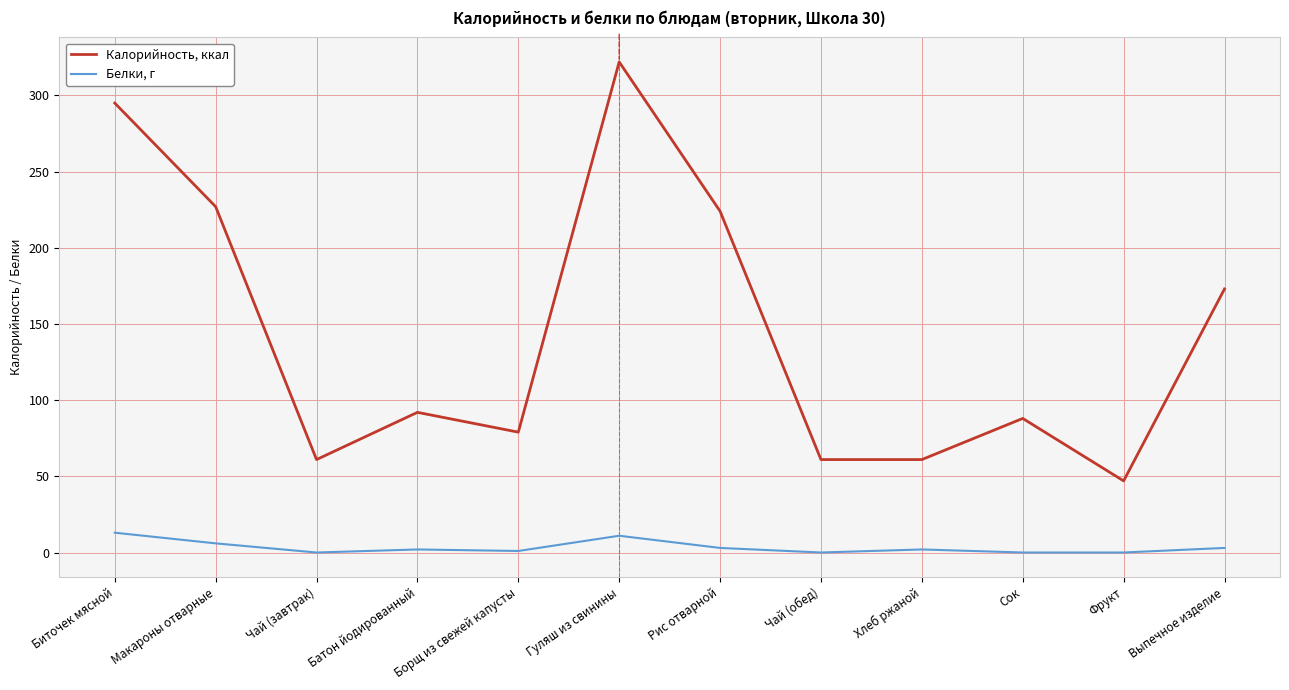

How many lines are shown in the chart?

2